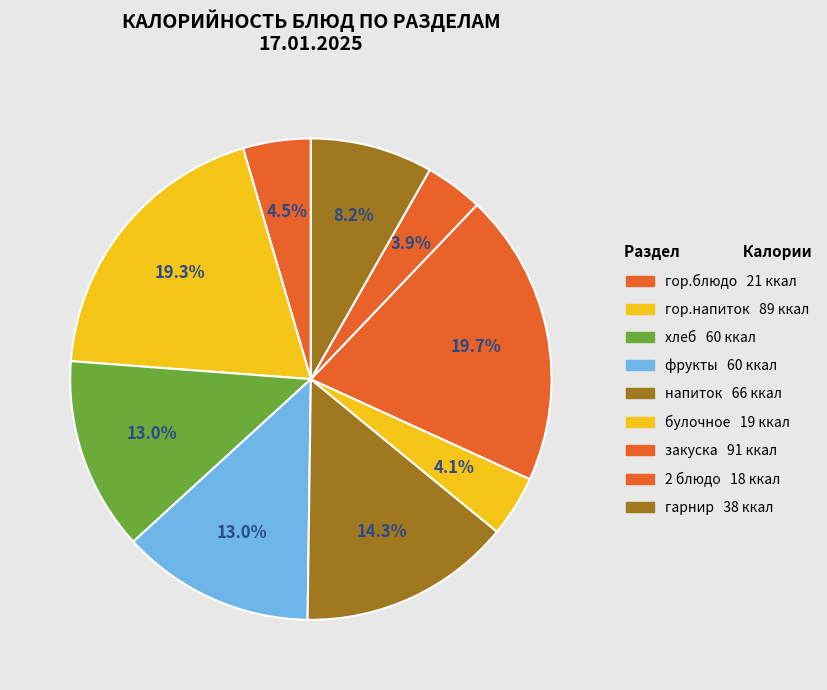

Does any single category account for the majority?

No